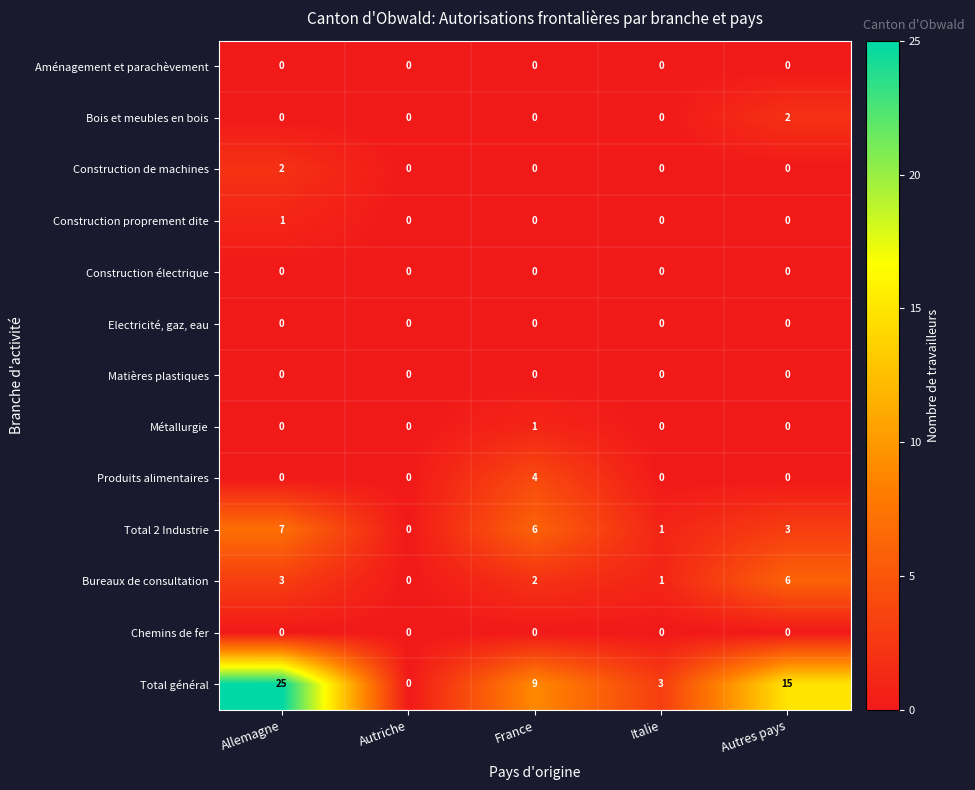

How many Produits alimentaires values are between 0 and 1?

4